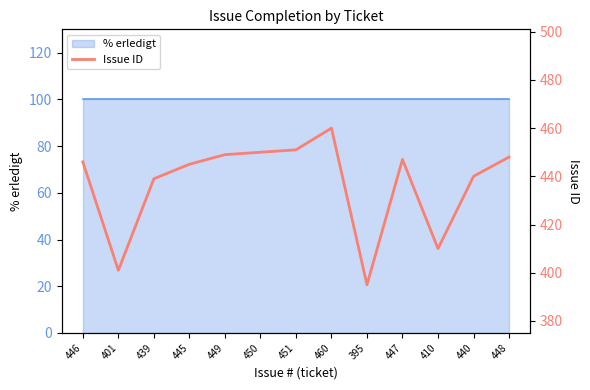

What is the smallest value displayed?

395